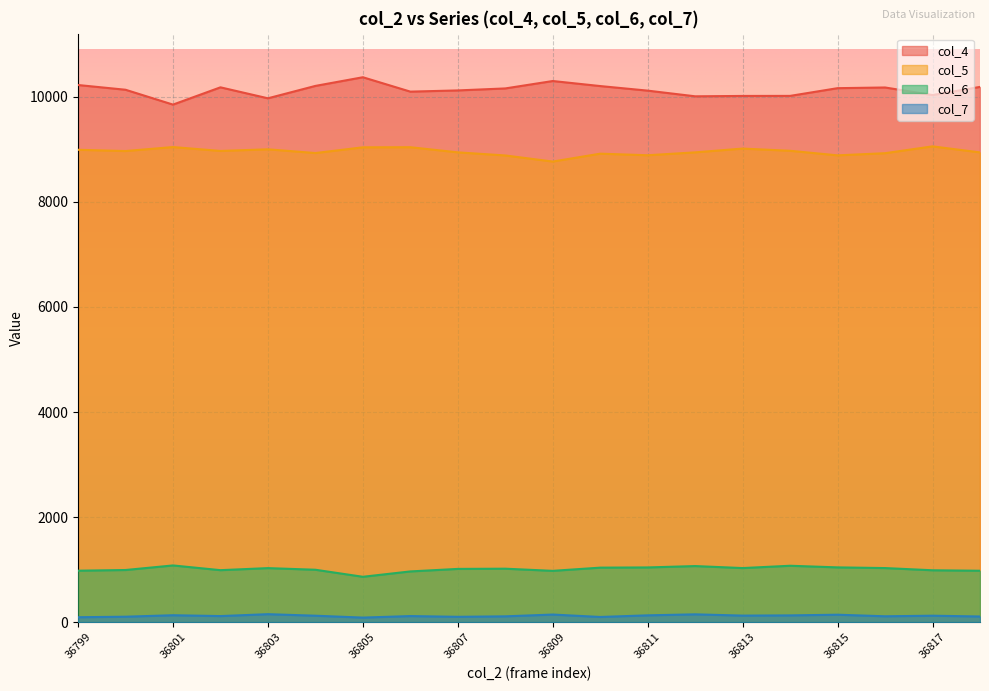

What is the value of the col_6 point at the 3rd from the left?

1080